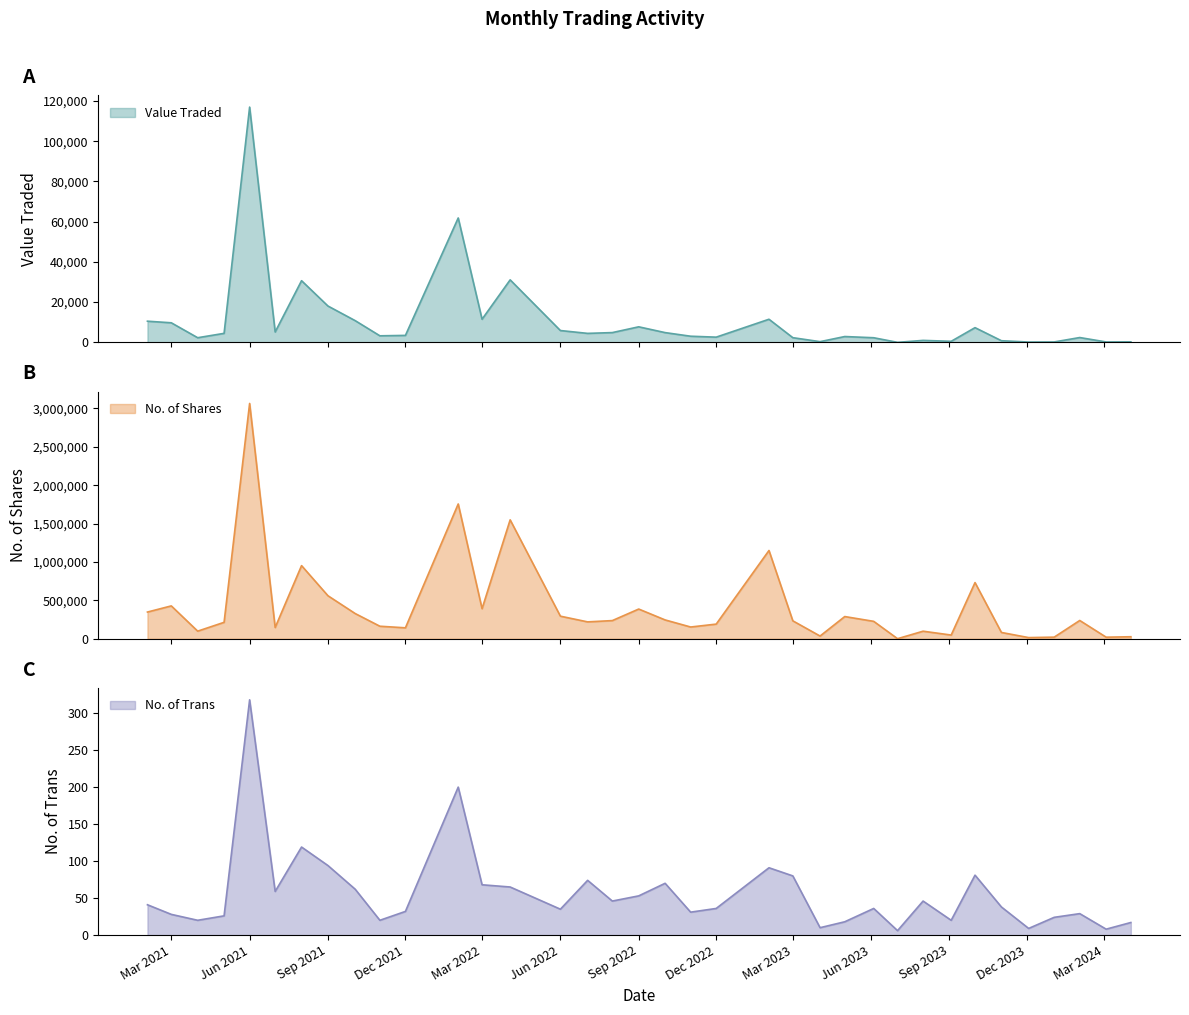

What is the maximum value for Value Traded?

116980